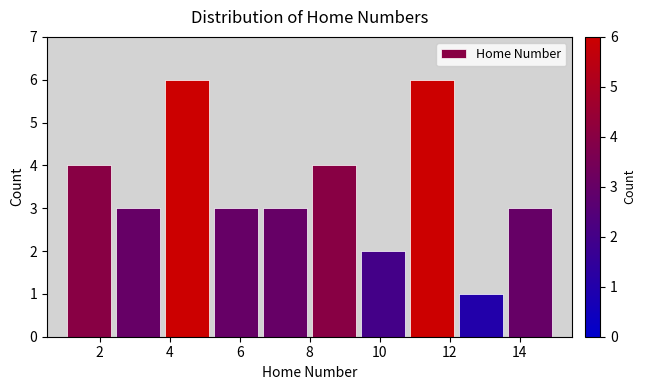

Reading left to right, transcribe this chart: for each bar, give the range it covers on the x-axis and its height. The values are not printed on the chart, so give them approximately, as read against the axis.

1.0 to 2.4: 4
2.4 to 3.8: 3
3.8 to 5.2: 6
5.2 to 6.6: 3
6.6 to 8.0: 3
8.0 to 9.4: 4
9.4 to 10.8: 2
10.8 to 12.2: 6
12.2 to 13.6: 1
13.6 to 15.0: 3